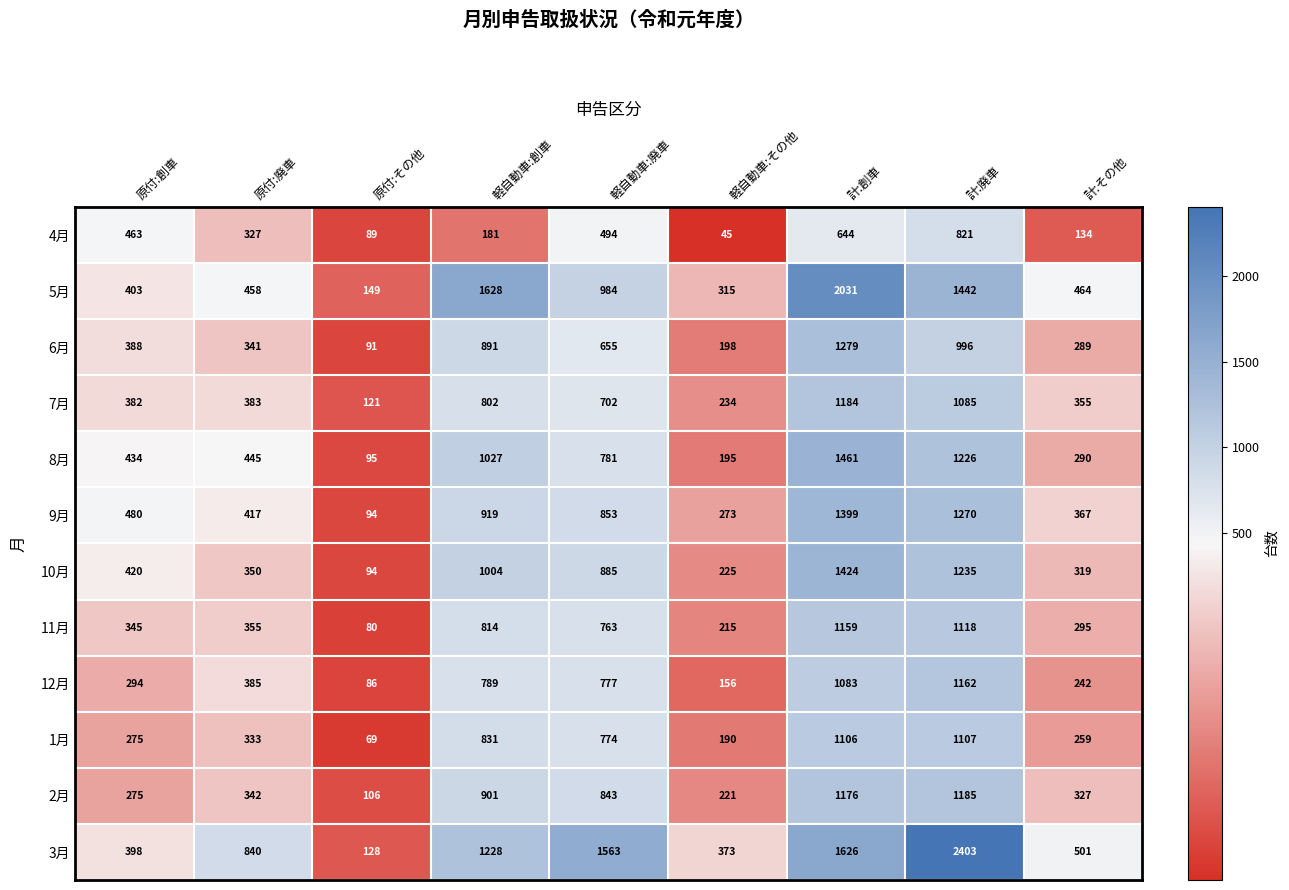

How many categories are shown in the chart?

9